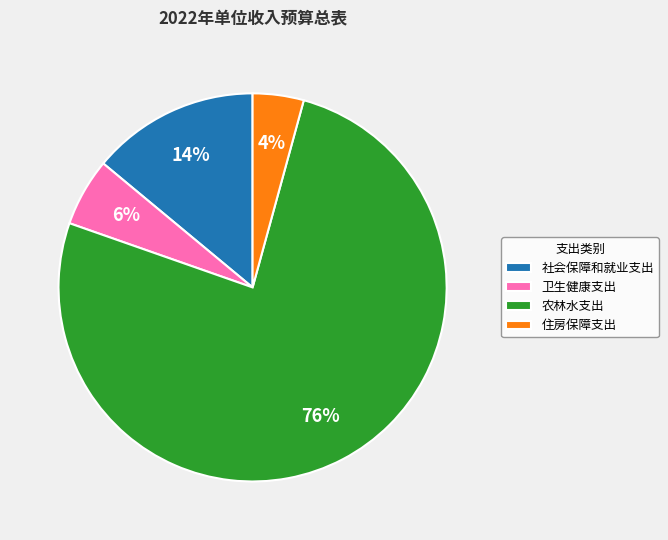

To the nearest percent, what is the combined percentage of 社会保障和就业支出 and 卫生健康支出?

20%